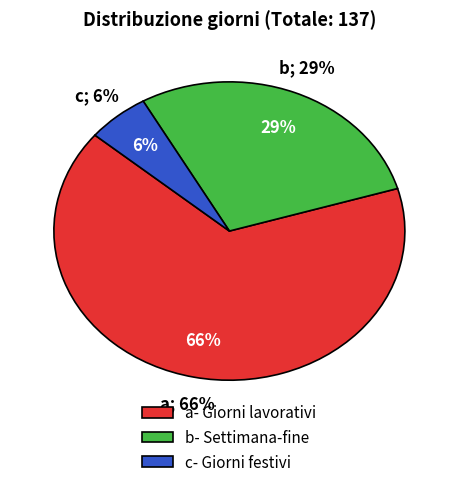

Combined, do Giorni lavorativi and Giorni festivi account for over 50%?

Yes